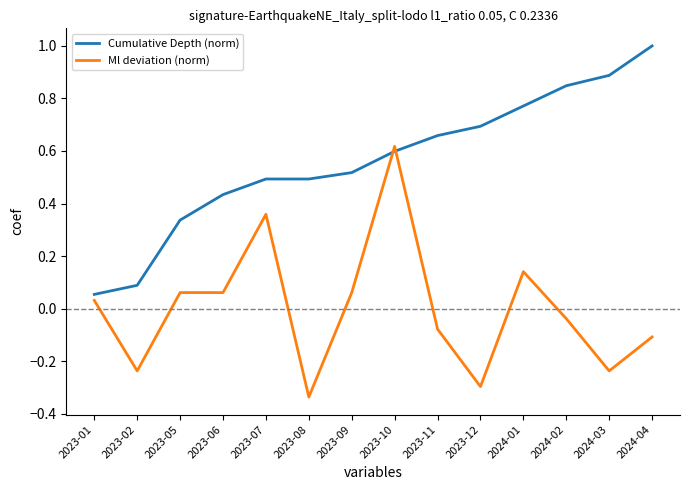

What position from the right is 2023-12?

5